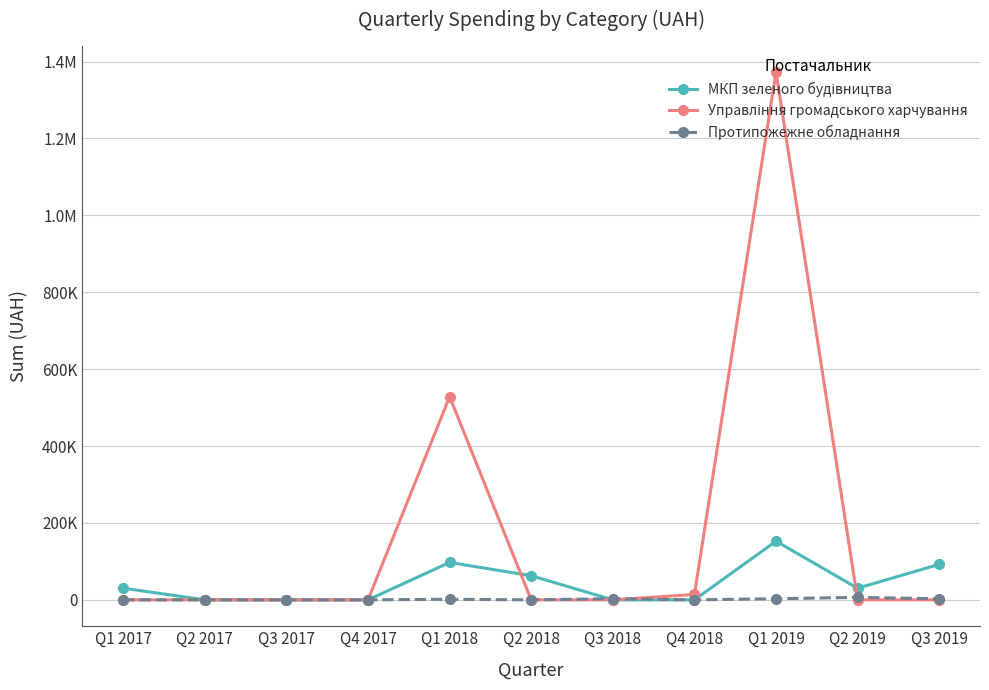

Is this an area chart (filled region under the line)?

No